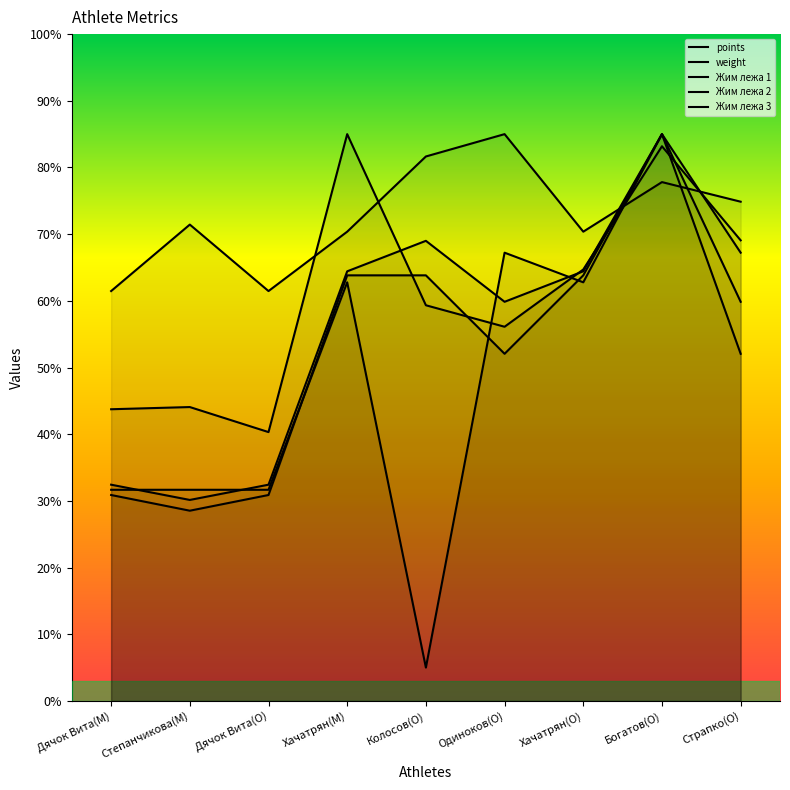

Is it true that Жим лежа 3 equals 67.2 at Одиноков(O)?

True